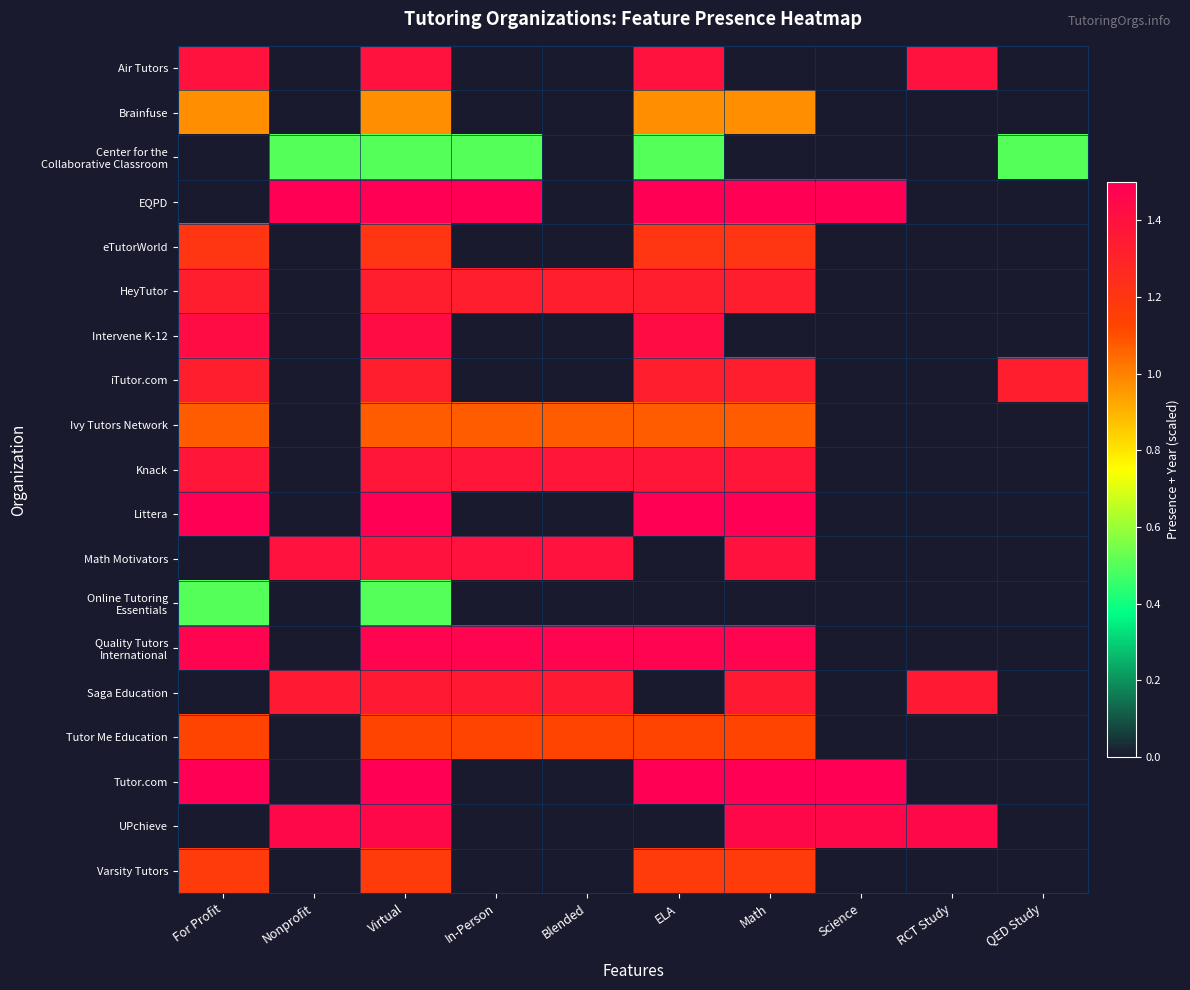

List the series in order of their peak value, highest first.

EQPD, Littera, Tutor.com, Quality Tutors International, UPchieve, Intervene K-12, Air Tutors, Math Motivators, Knack, Saga Education, HeyTutor, iTutor.com, eTutorWorld, Varsity Tutors, Tutor Me Education, Ivy Tutors Network, Brainfuse, Center for the Collaborative Classroom, Online Tutoring Essentials